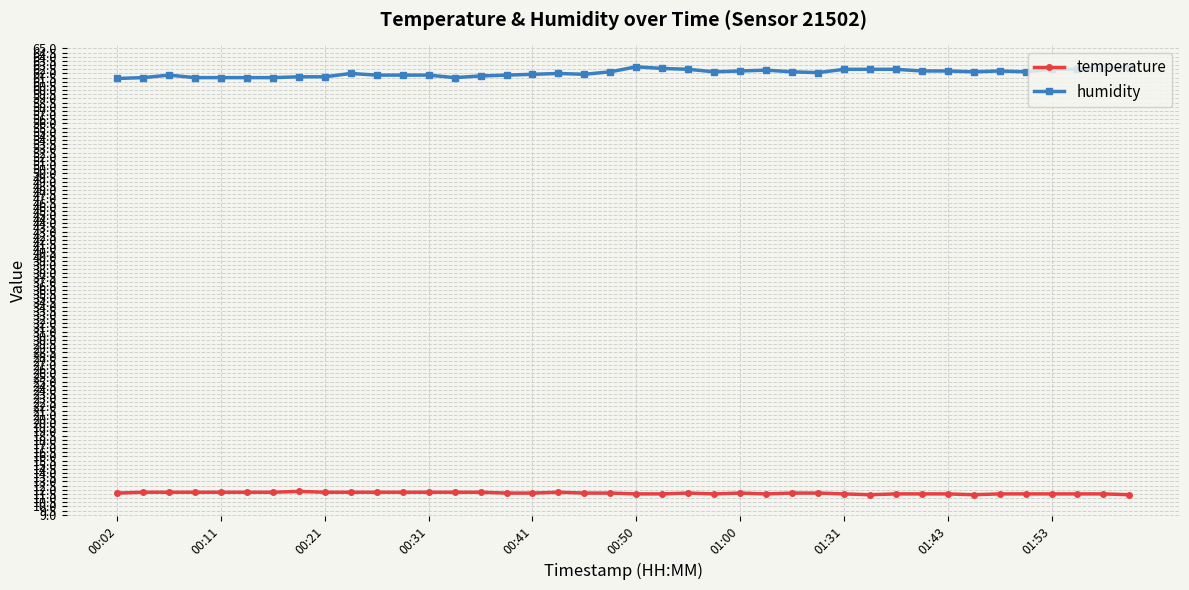

Rank the series by their average value, from lowest to highest.

temperature, humidity